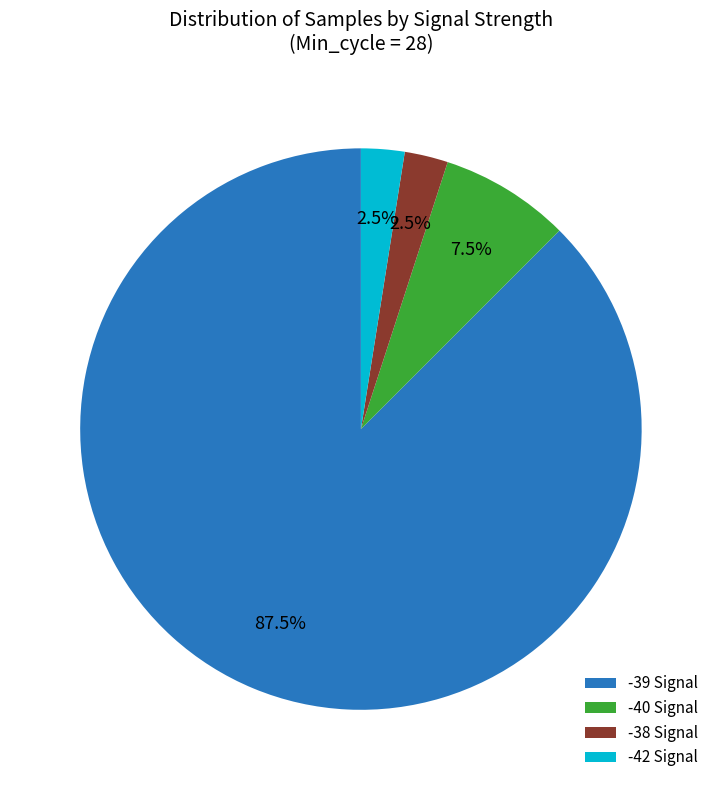

What portion of the pie excludes -42 Signal?

97.5%